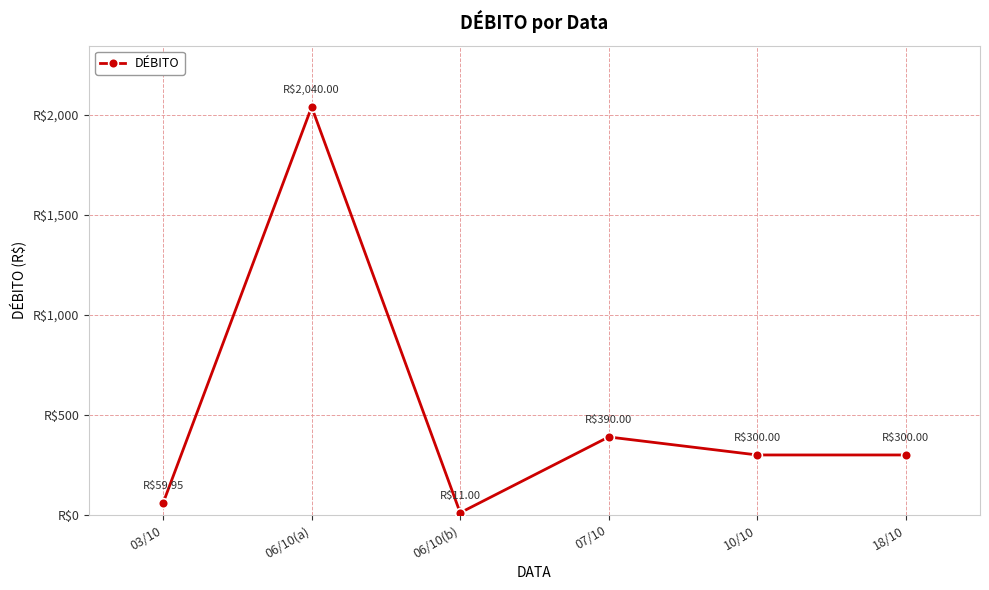

Does the chart have visible grid lines?

Yes